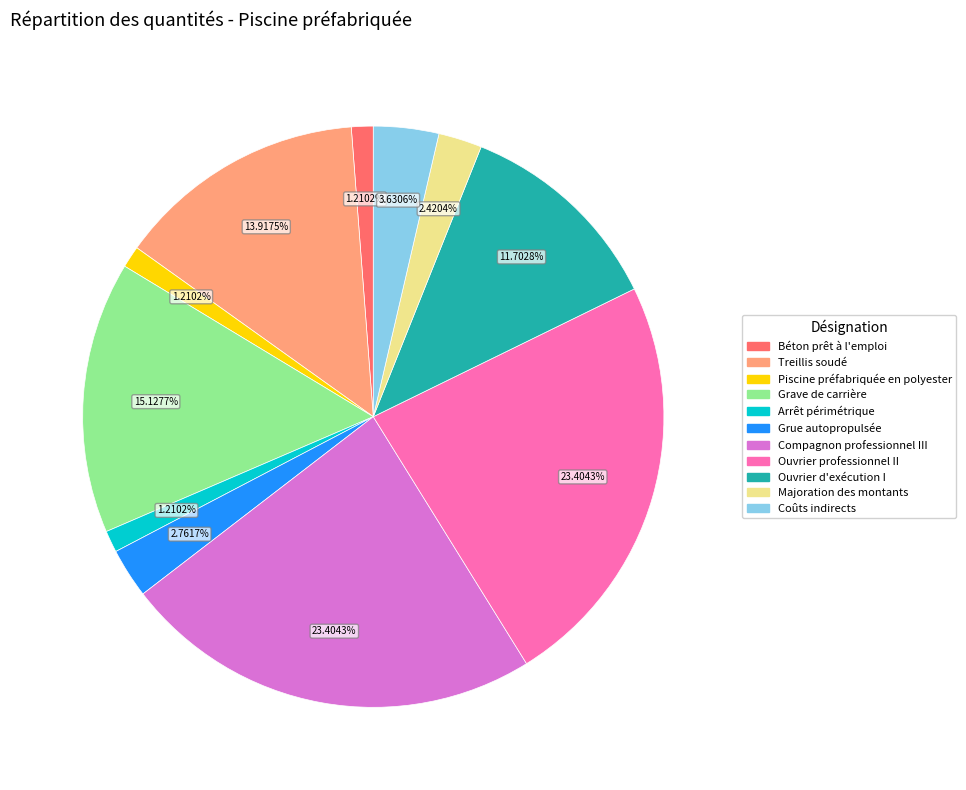

Is the sum of Arrêt périmétrique and Ouvrier d'exécution I greater than half?

No